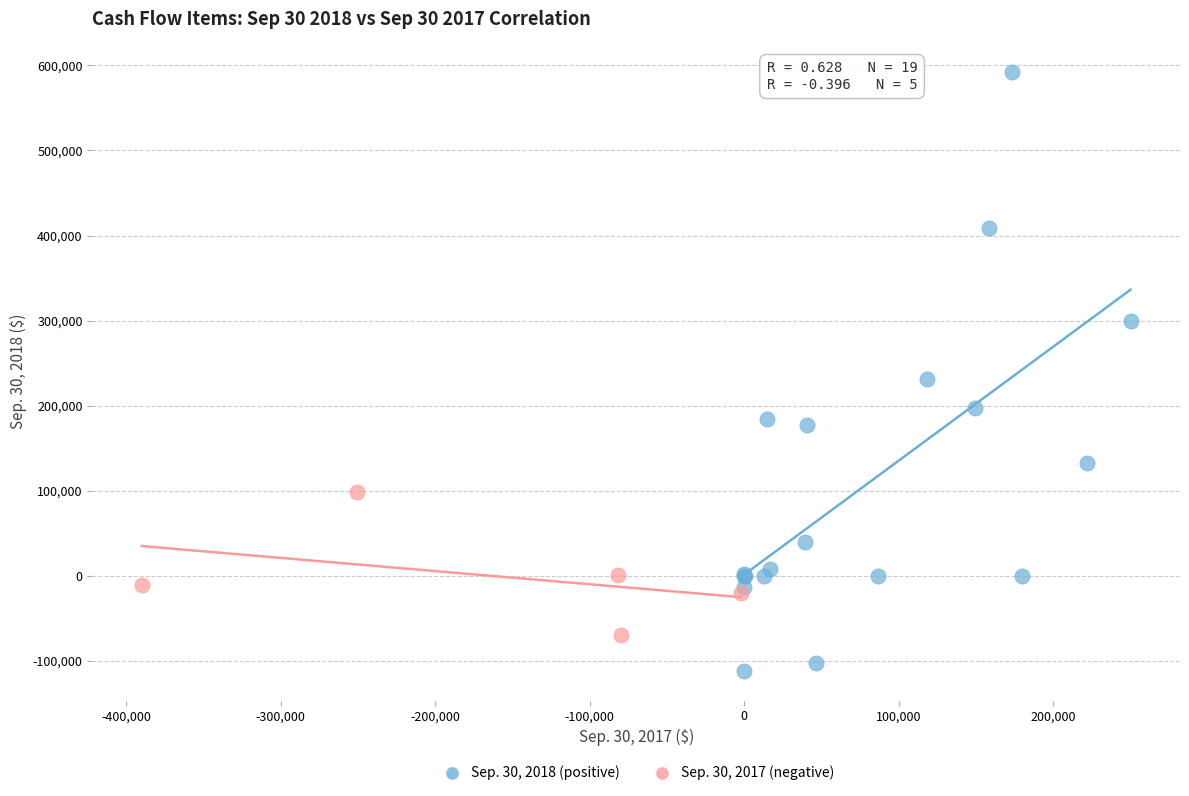

Which series has the widest spread of Y values?

Sep. 30, 2018 (positive)